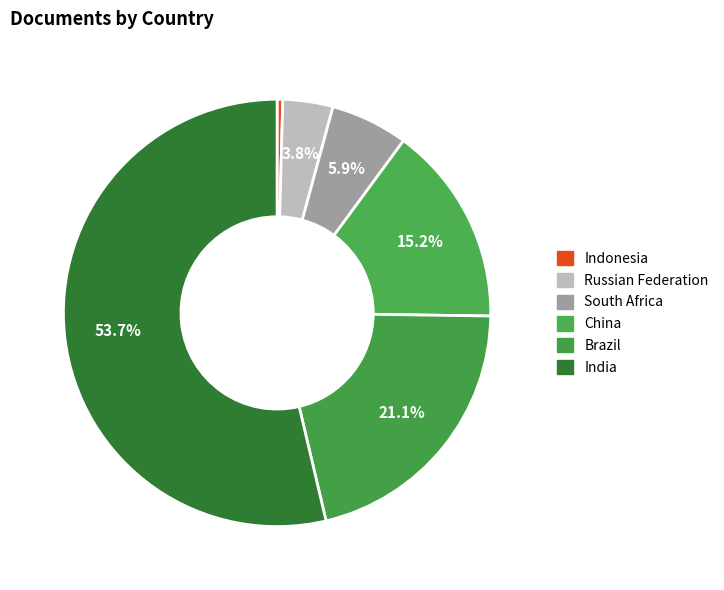

How many segments does this pie chart have?

6